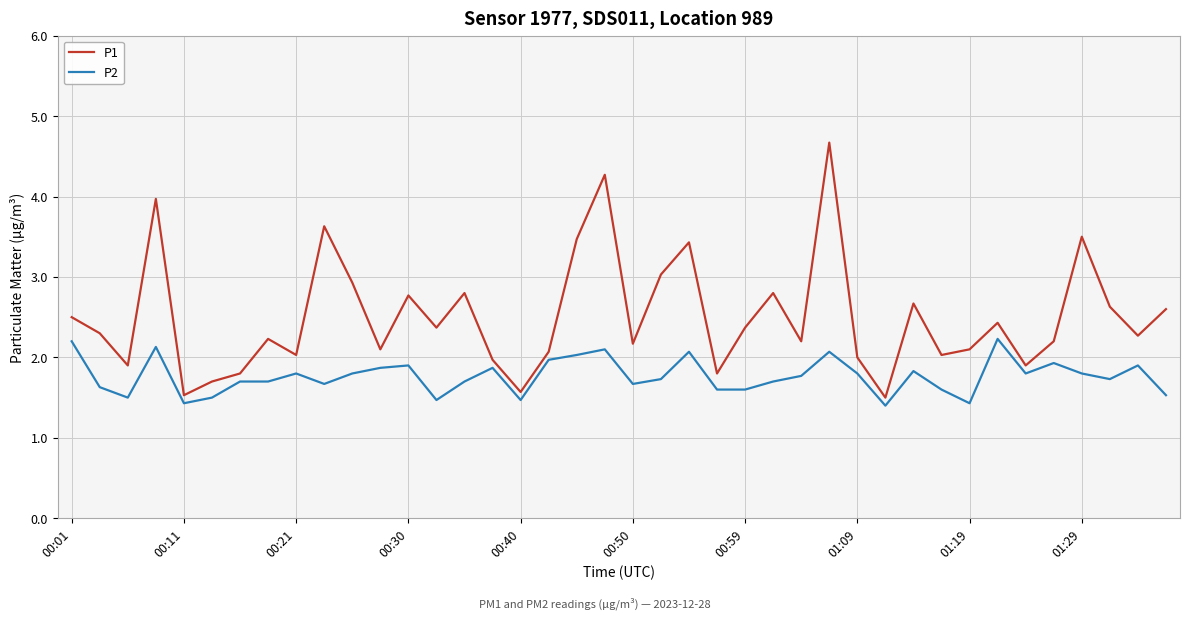

List the series in order of their peak value, highest first.

P1, P2